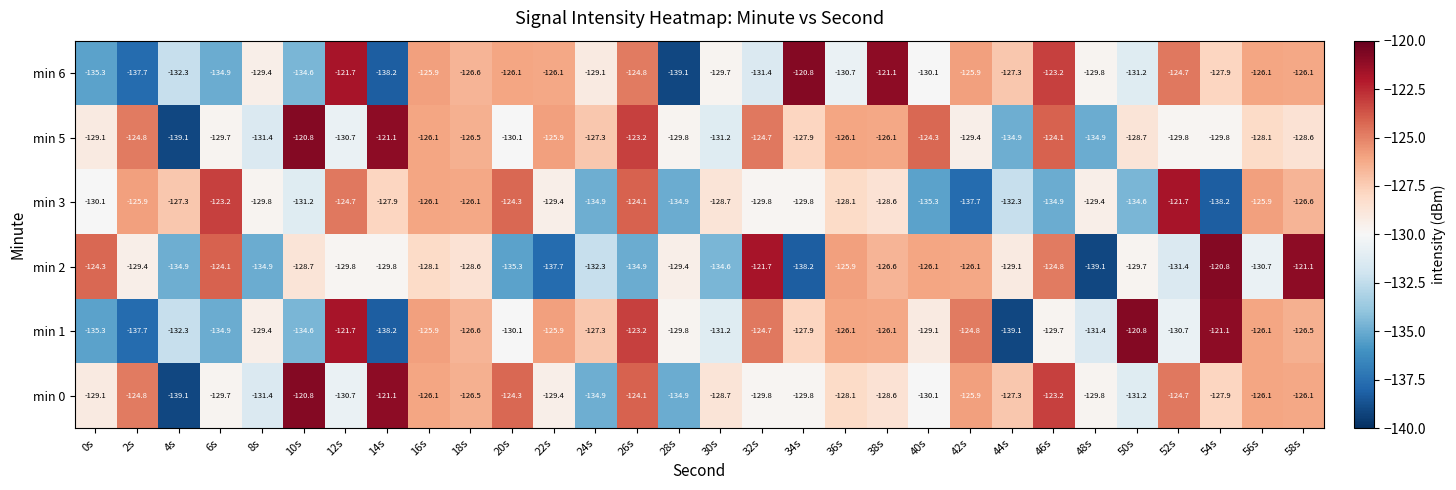

Is it true that min 6 equals -223.5 at 36s?

False